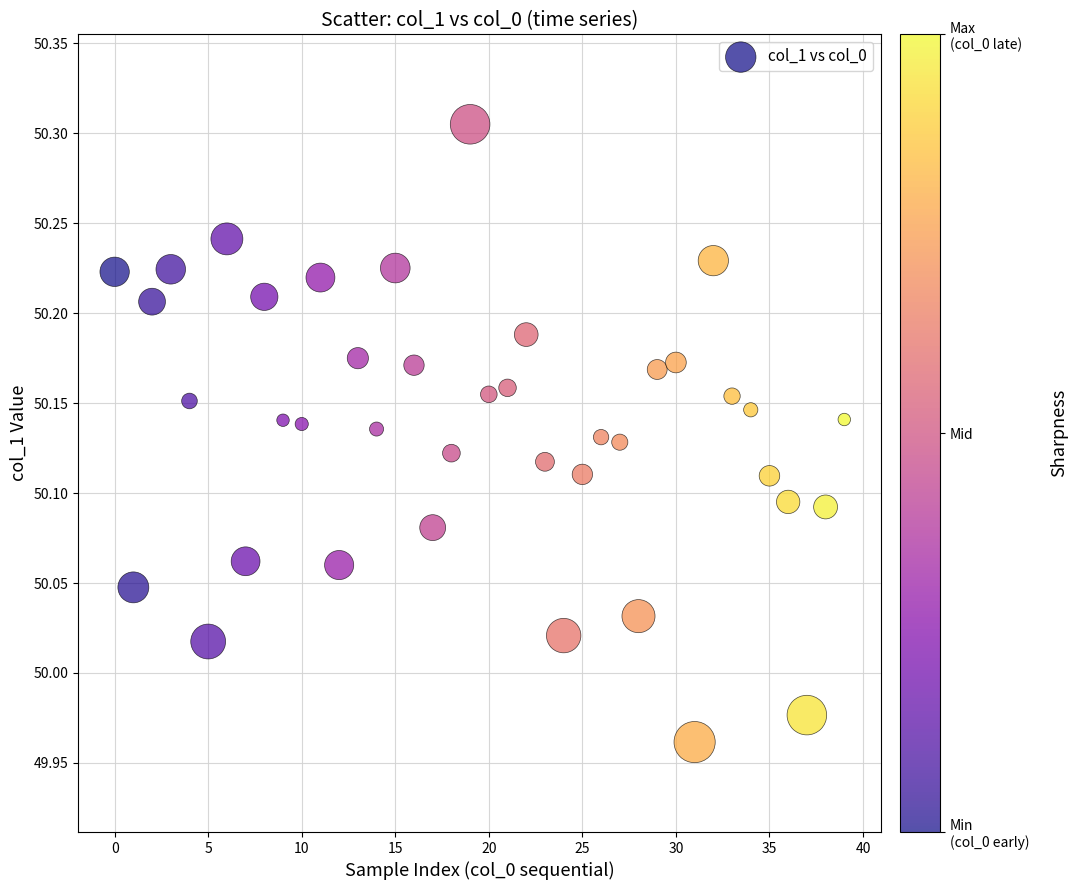

What is the range of Y values (max minus min)?

0.3